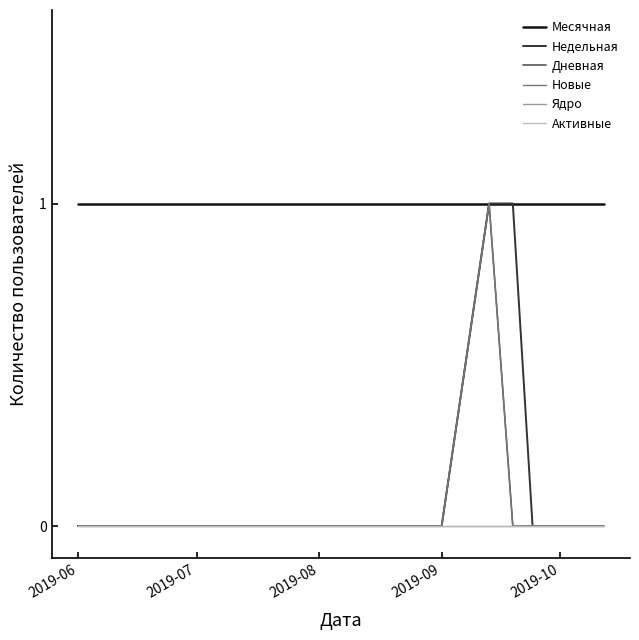

Does the chart have visible grid lines?

No